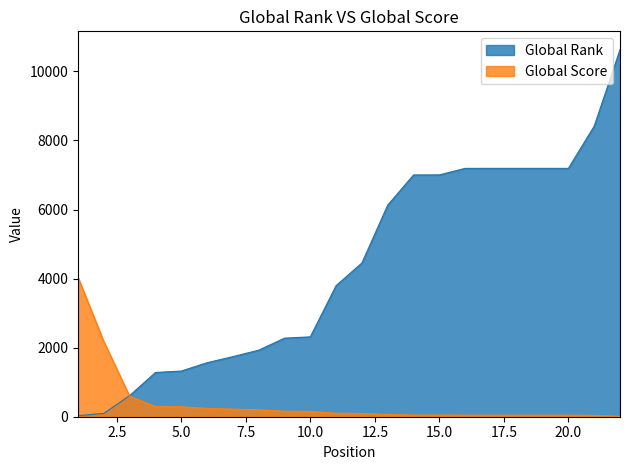

True or false: Global Rank and Global Score cross at least once.

True